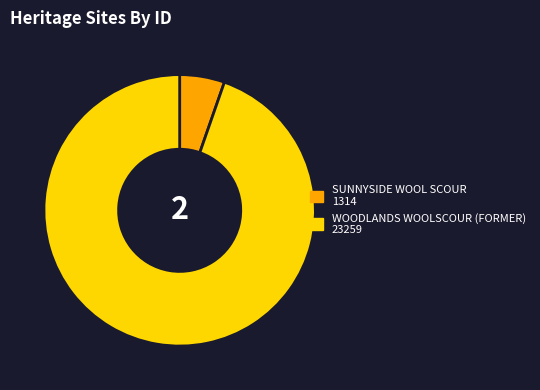

Rank the categories by value from highest to lowest.

WOODLANDS WOOLSCOUR (FORMER), SUNNYSIDE WOOL SCOUR